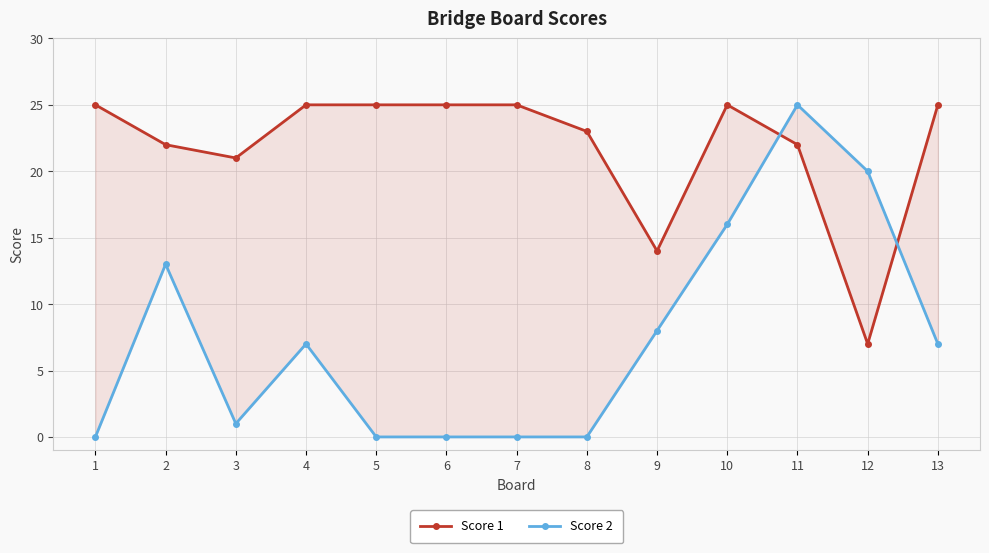

What is the maximum value shown in the chart?

25